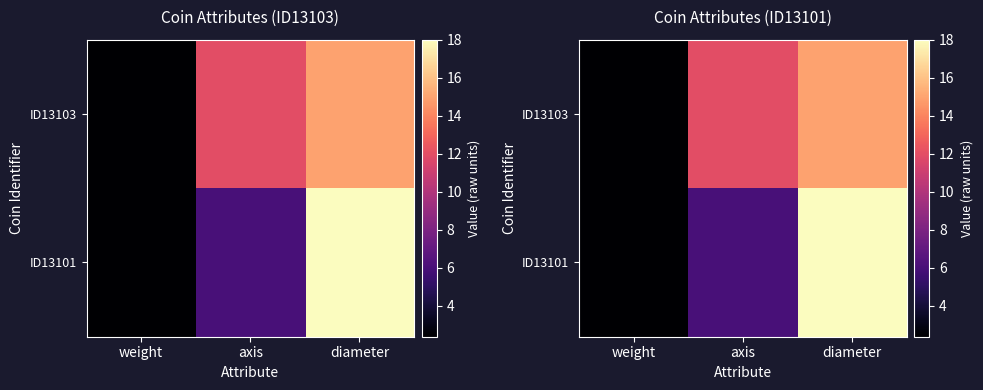

True or false: ID13101 has a value of 7.5 at diameter.

False